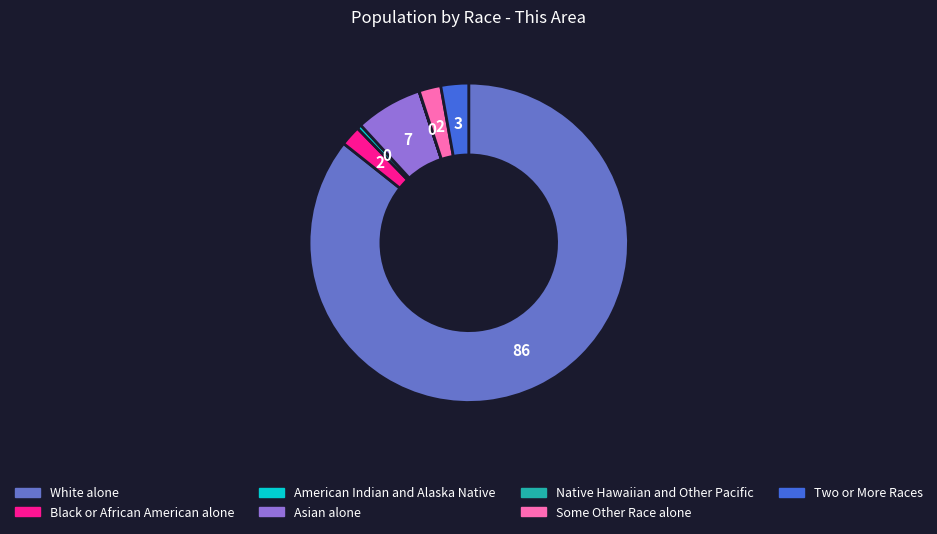

Approximately how many times larger is the value at Some Other Race alone compared to American Indian and Alaska Native?

4.9